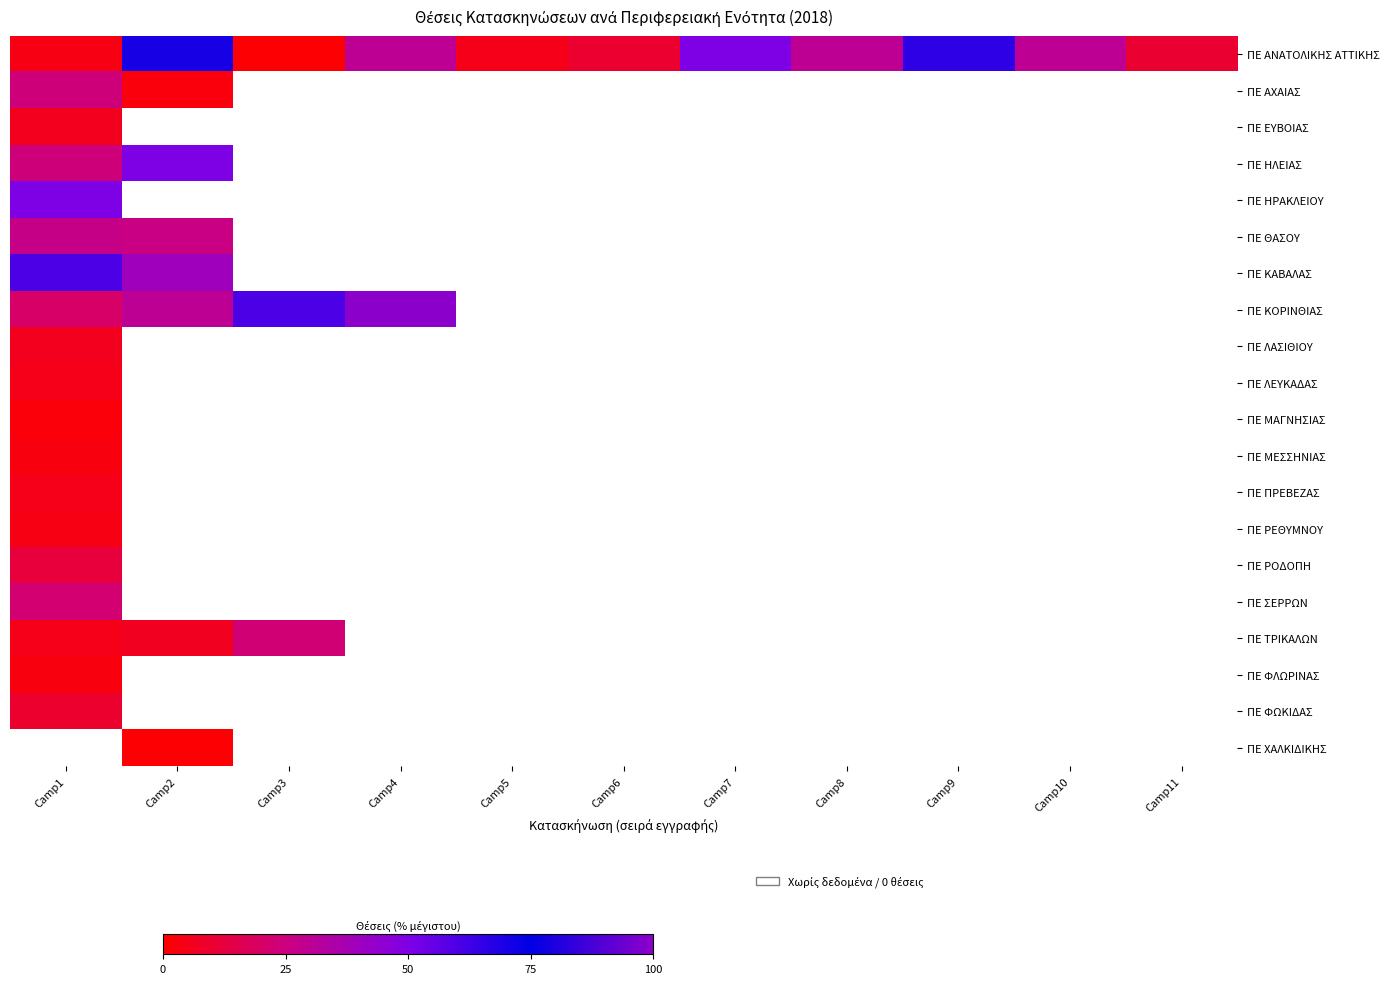

The value of ΠΕ ΤΡΙΚΑΛΩΝ at Camp3 is 6.3. True or false?

False